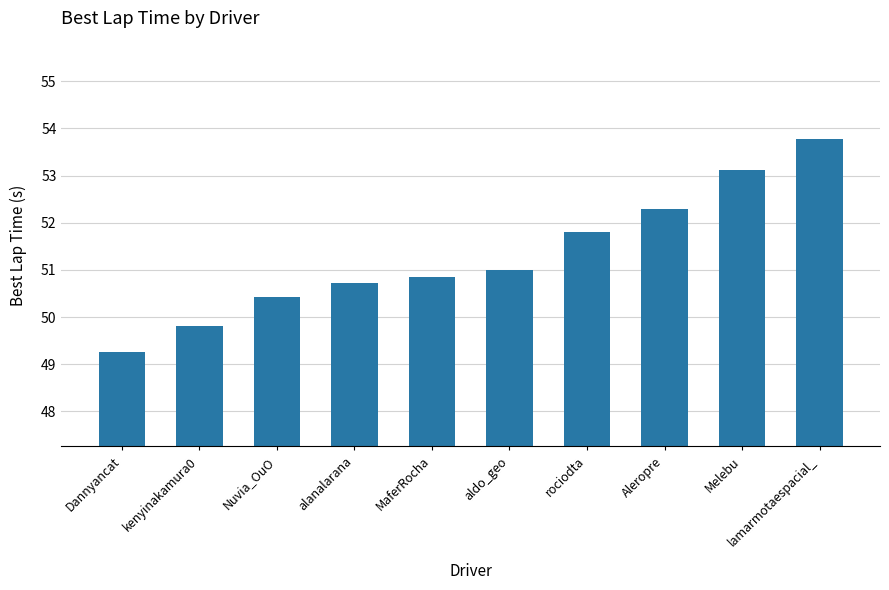

At which label does the data first exceed 51?

aldo_geo